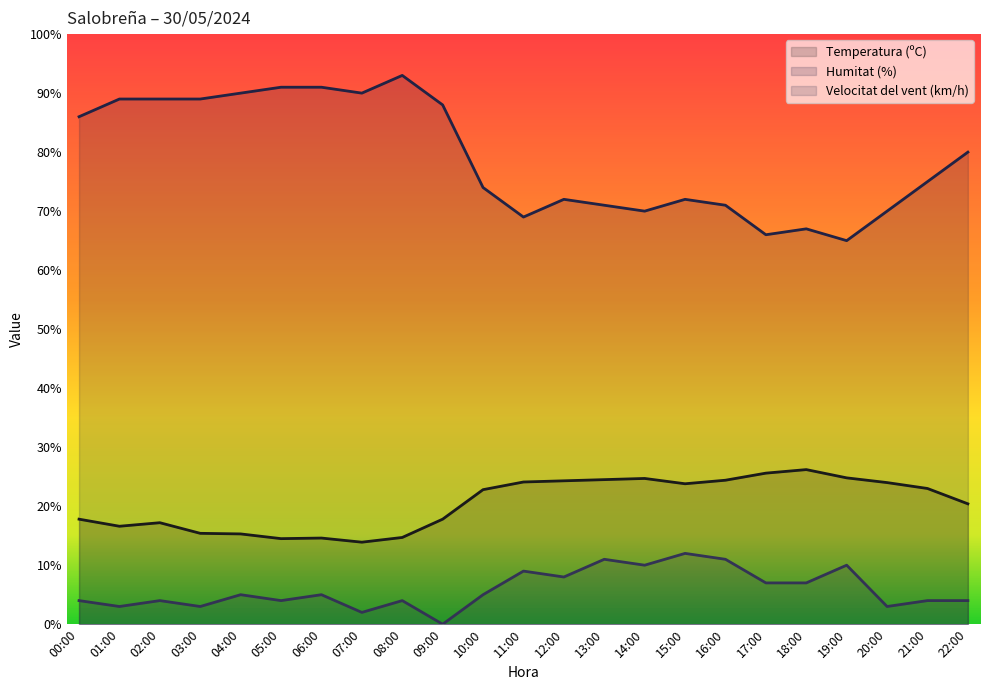

Does the chart display data point markers on the line(s)?

No